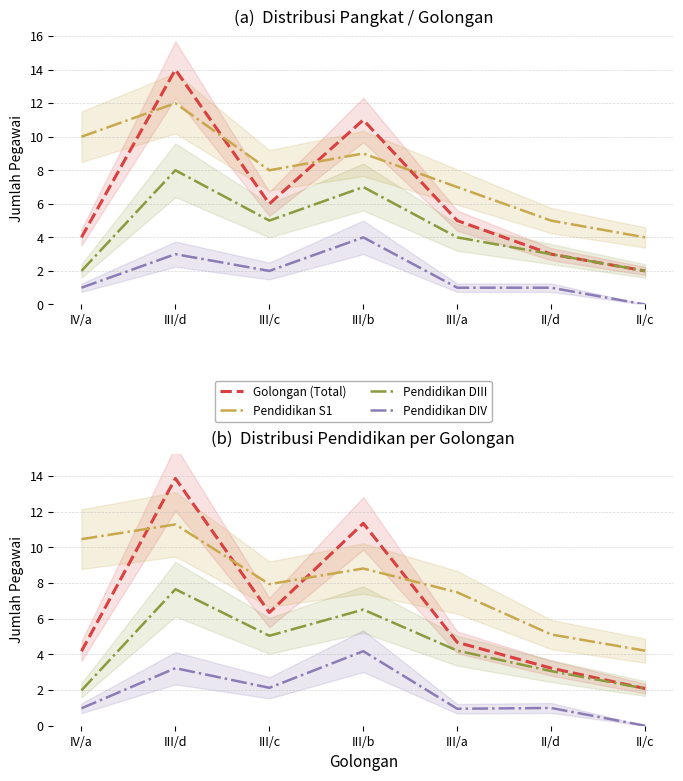

True or false: Pendidikan S1 and Pendidikan DIII cross at least once.

False